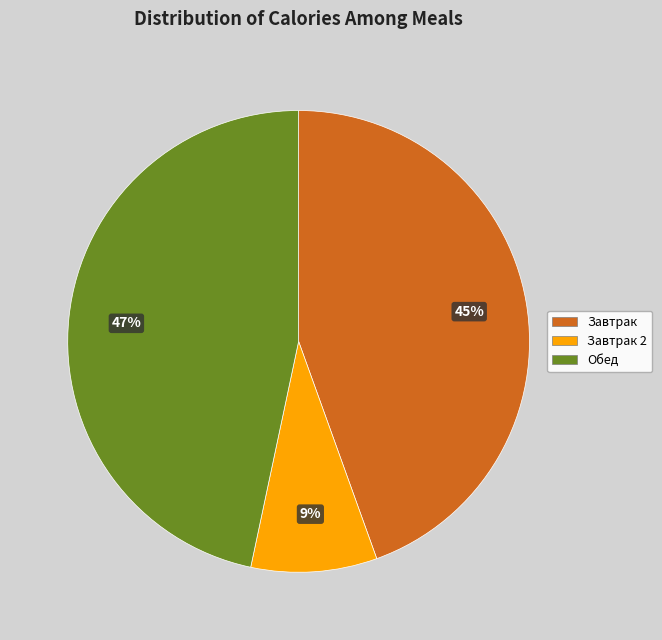

Is the sum of Завтрак 2 and Обед greater than half?

Yes